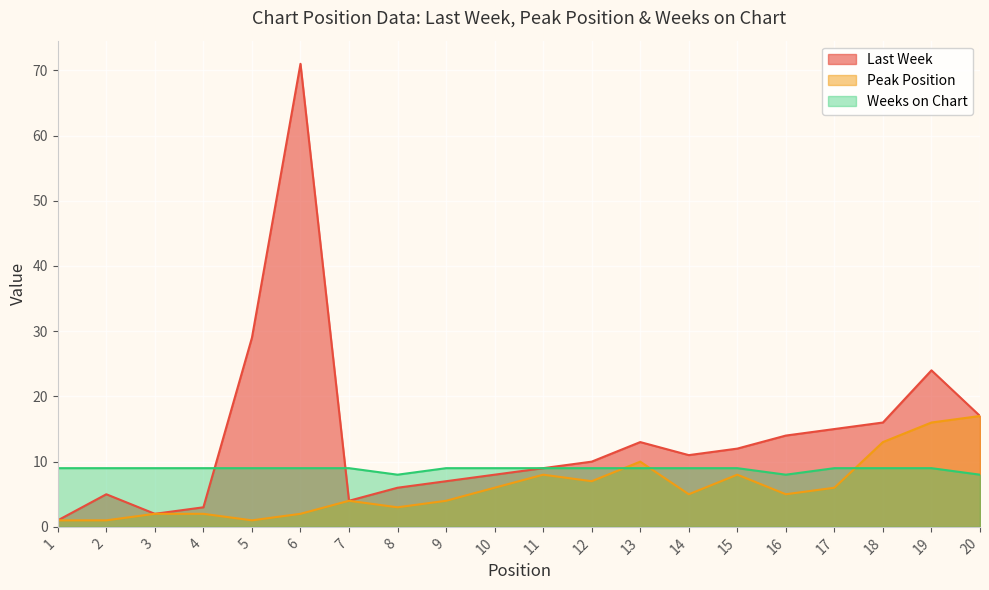

Which category has the lowest value across all series?

1